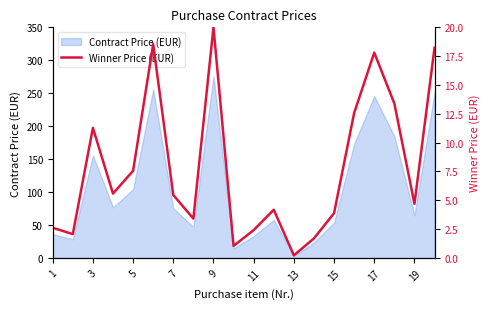

What is the smallest value displayed?

0.2